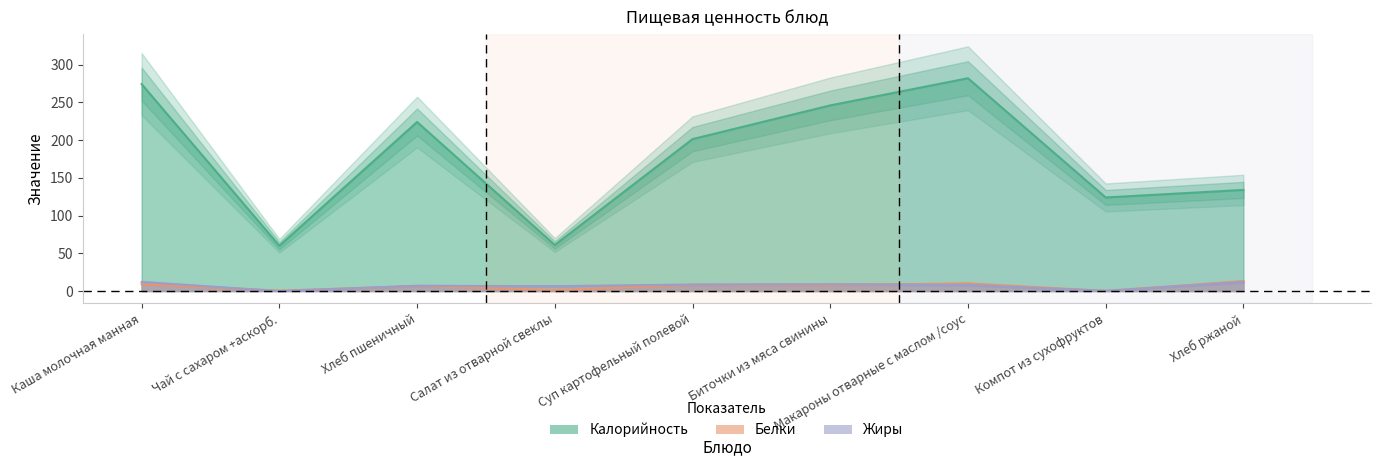

Which series ends up on top after the final intersection of Белки and Жиры?

Белки